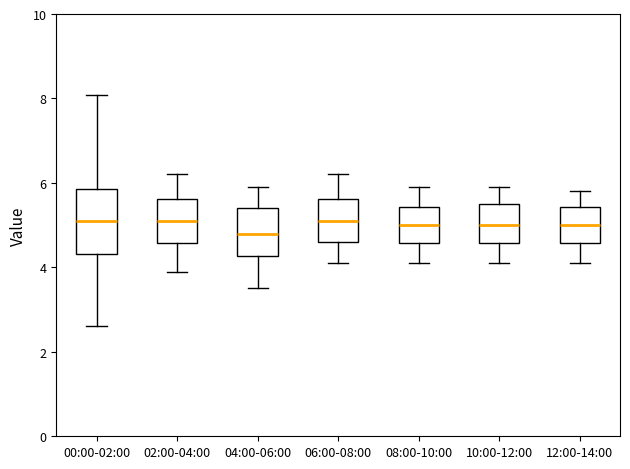

Reading left to right, transcribe this box plot: for each box, give where its median line is, the range the box spans, and where its two whiskers end, as read against the y-axis. The values are not printed on the chart, so give them approximately, as read against the axis.

00:00-02:00: median 5.2, box 4.4 to 5.8, whiskers 2.6 to 8.0
02:00-04:00: median 5.2, box 4.6 to 5.6, whiskers 4.0 to 6.2
04:00-06:00: median 4.8, box 4.2 to 5.4, whiskers 3.6 to 6.0
06:00-08:00: median 5.2, box 4.6 to 5.6, whiskers 4.2 to 6.2
08:00-10:00: median 5.0, box 4.6 to 5.4, whiskers 4.2 to 6.0
10:00-12:00: median 5.0, box 4.6 to 5.6, whiskers 4.2 to 6.0
12:00-14:00: median 5.0, box 4.6 to 5.4, whiskers 4.2 to 5.8